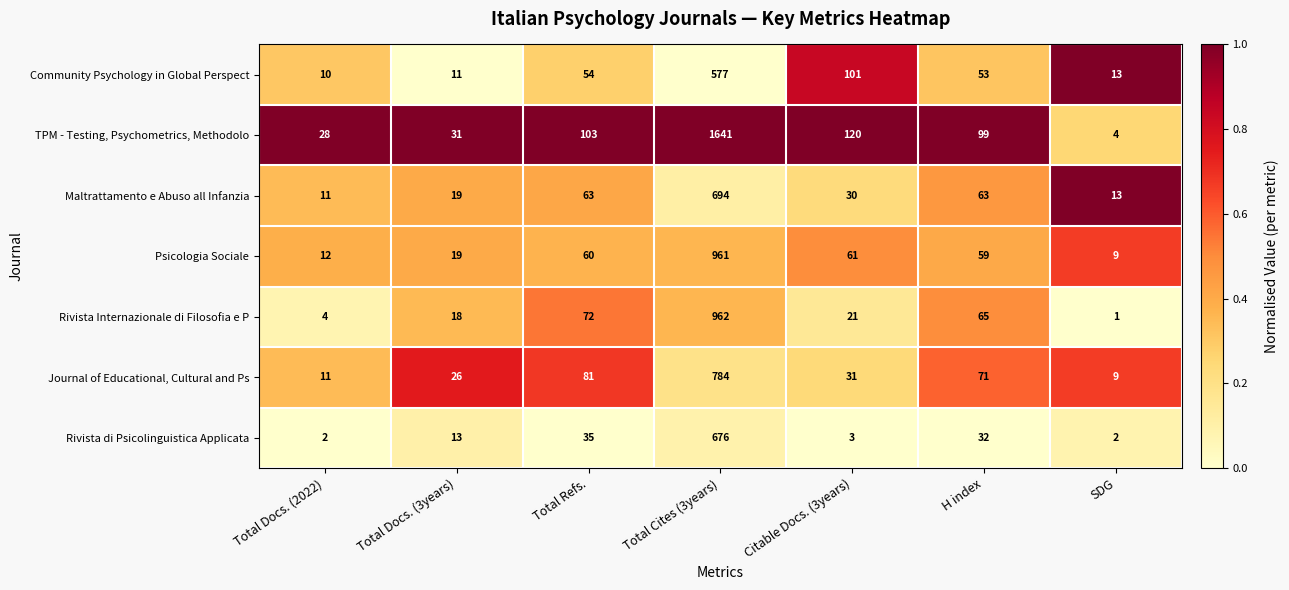

List the series in order of their peak value, lowest first.

Community Psychology in Global Perspect, Rivista di Psicolinguistica Applicata, Maltrattamento e Abuso all Infanzia, Journal of Educational, Cultural and Ps, Psicologia Sociale, Rivista Internazionale di Filosofia e P, TPM - Testing, Psychometrics, Methodolo